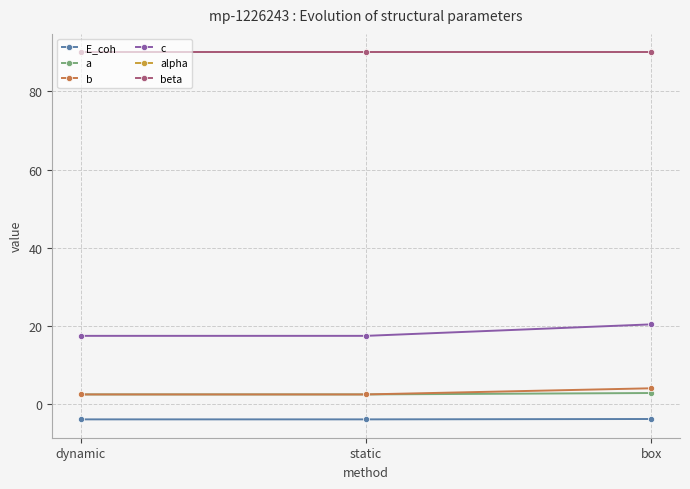

Which category has the highest value across all series?

dynamic